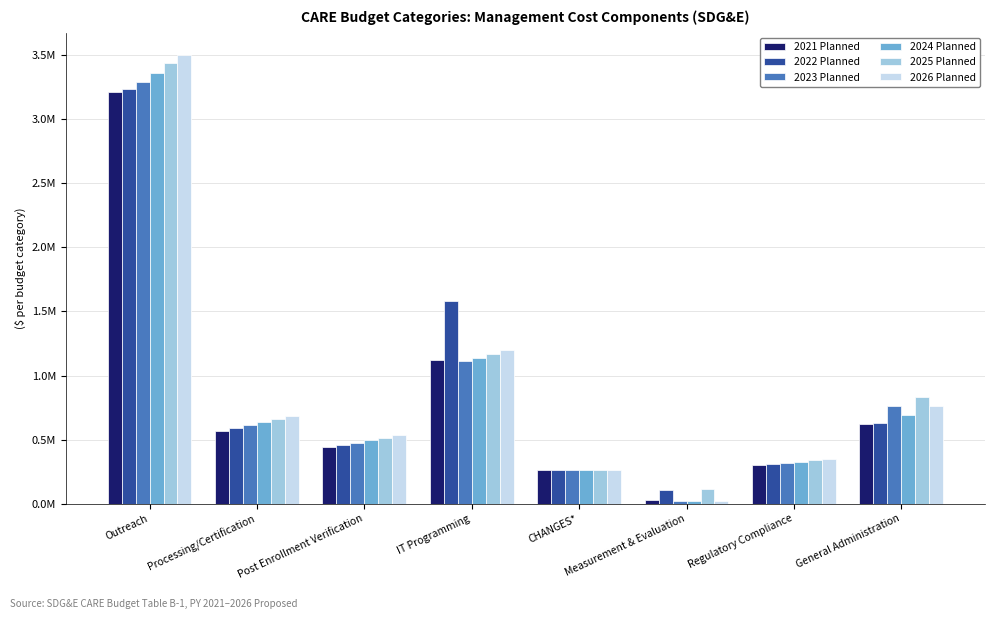

Reading right to left, extract all data points from this chart.

2021 Planned: General Administration=625000	Regulatory Compliance=300000	Measurement & Evaluation=28125	CHANGES*=265000	IT Programming=1120000	Post Enrollment Verification=438896	Processing/Certification=564994	Outreach=3214243
2022 Planned: General Administration=630000	Regulatory Compliance=309000	Measurement & Evaluation=107719	CHANGES*=265000	IT Programming=1580000	Post Enrollment Verification=456452	Processing/Certification=587593	Outreach=3237393
2023 Planned: General Administration=761500	Regulatory Compliance=318250	Measurement & Evaluation=18605	CHANGES*=265000	IT Programming=1109400	Post Enrollment Verification=474710	Processing/Certification=611097	Outreach=3293966
2024 Planned: General Administration=694575	Regulatory Compliance=327798	Measurement & Evaluation=19535	CHANGES*=265000	IT Programming=1138000	Post Enrollment Verification=493699	Processing/Certification=635541	Outreach=3365197
2025 Planned: General Administration=829303	Regulatory Compliance=337632	Measurement & Evaluation=110512	CHANGES*=265000	IT Programming=1169964	Post Enrollment Verification=513447	Processing/Certification=660963	Outreach=3438565
2026 Planned: General Administration=765768	Regulatory Compliance=347761	Measurement & Evaluation=21538	CHANGES*=265000	IT Programming=1202602	Post Enrollment Verification=533984	Processing/Certification=687401	Outreach=3501185